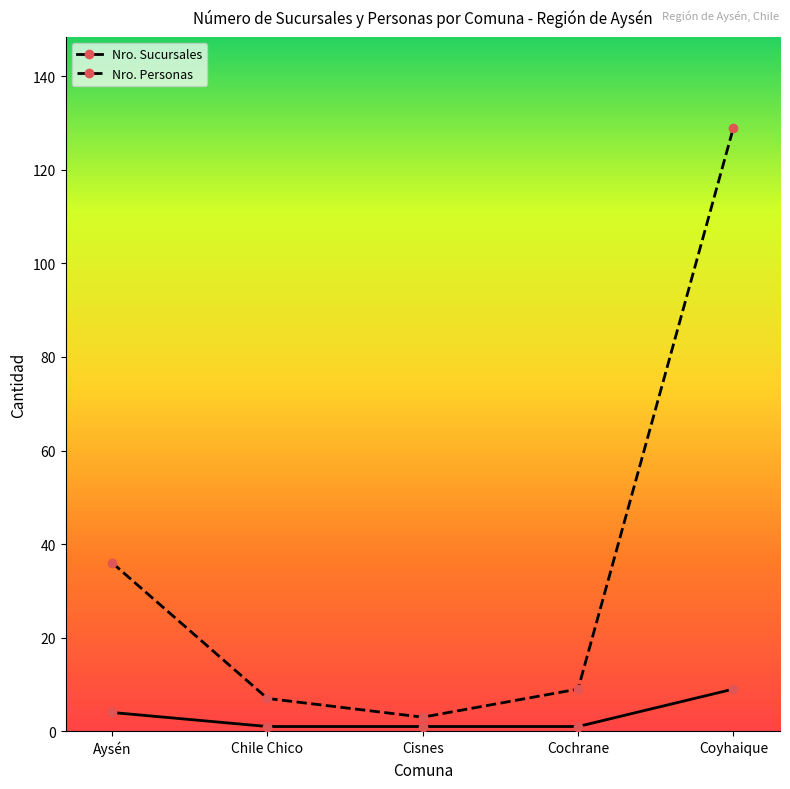

Rank the series by their average value, from lowest to highest.

Nro. Sucursales, Nro. Personas